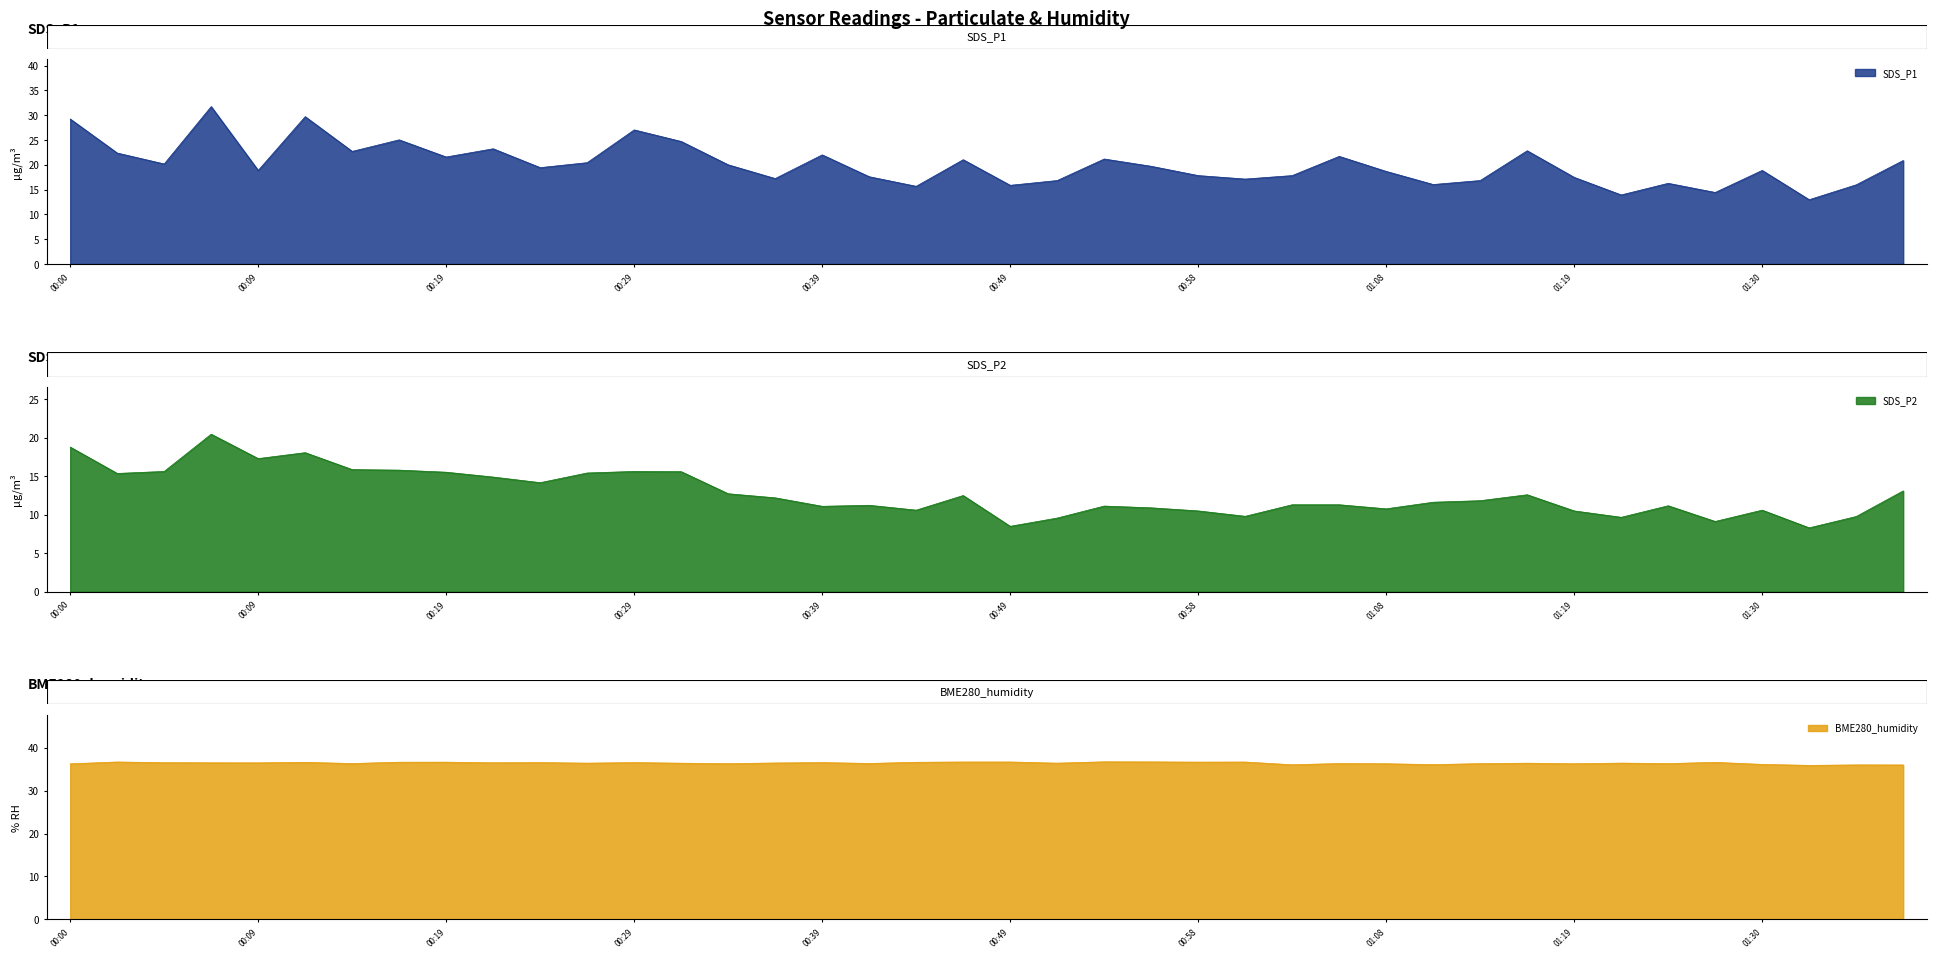

What is the sum of the BME280_humidity values at 00:07 and 01:25?

72.8